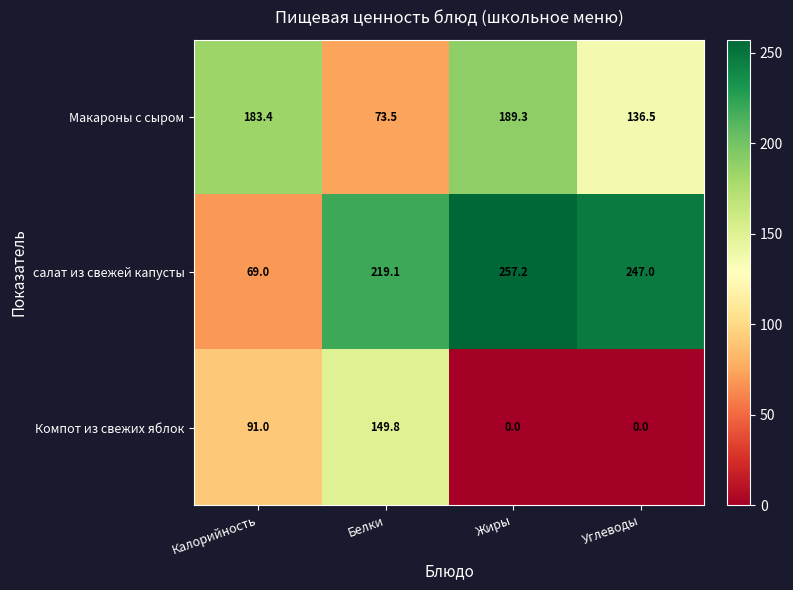

What is the maximum value for Компот из свежих яблок?

149.8